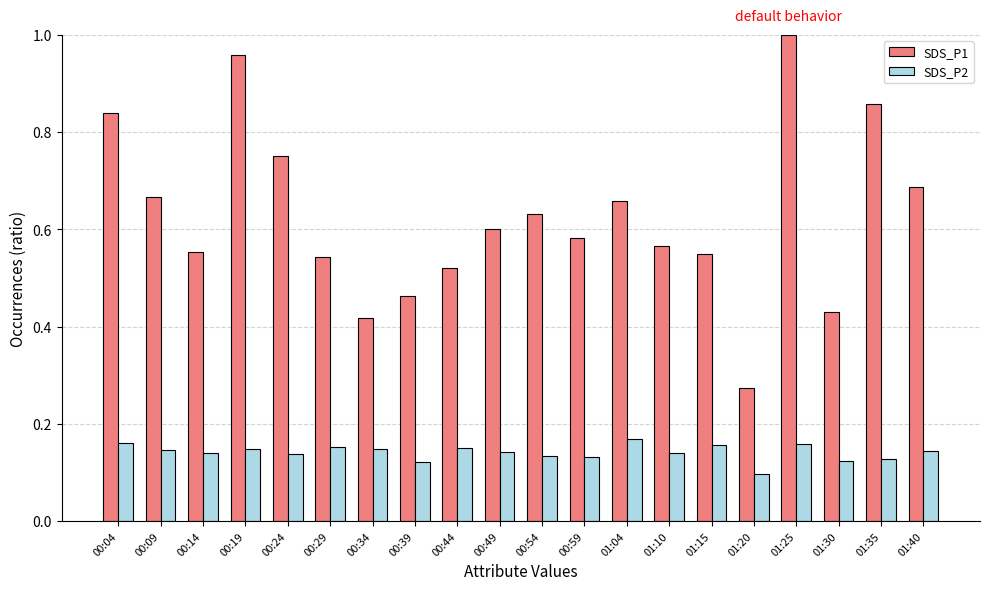

True or false: SDS_P2 has a value of 0.1 at 01:10.

True